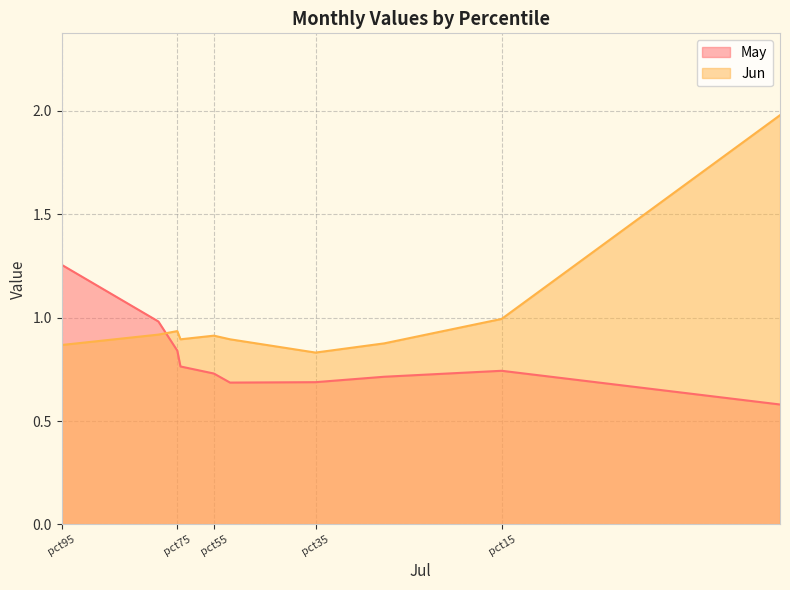

True or false: Jun has more than 2 points higher than both neighbors.

False